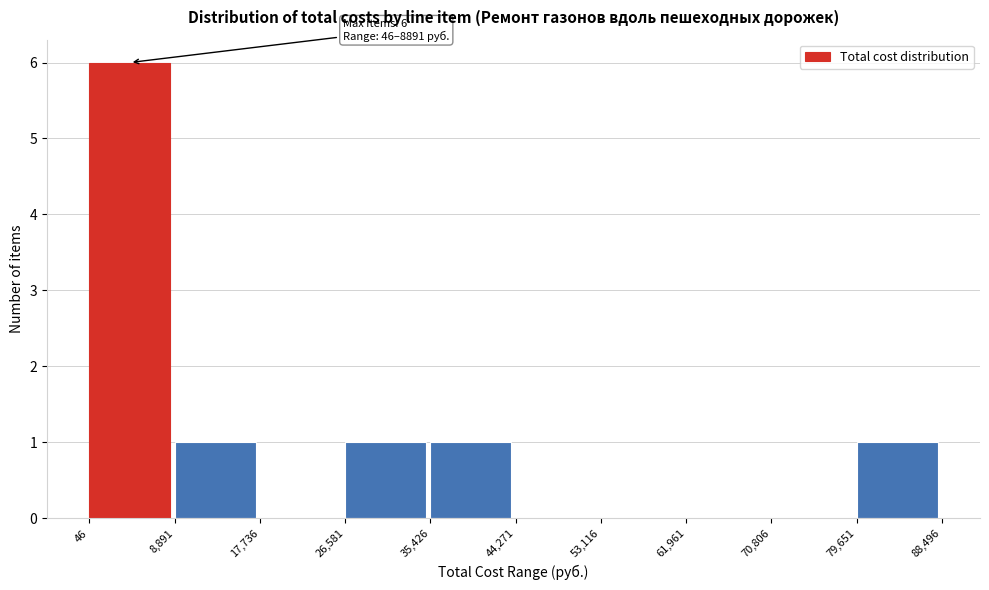

Over which range of the x-axis is the bar tallest?

46 to 8,891